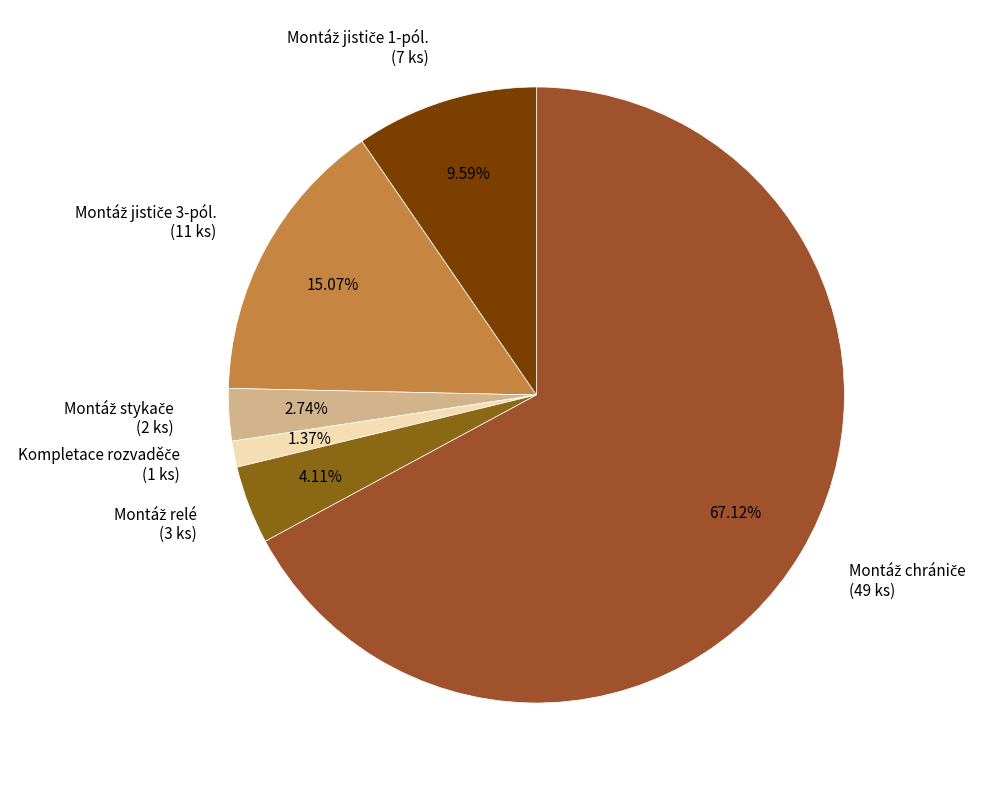

How many slices are in this pie chart?

6